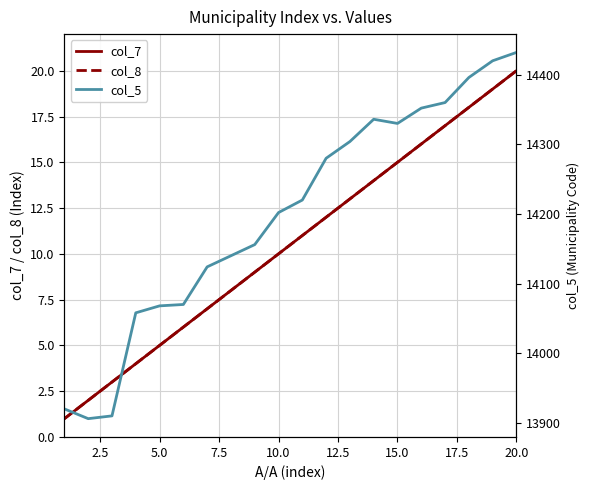

Rank the series by their maximum value, from highest to lowest.

col_5, col_7, col_8